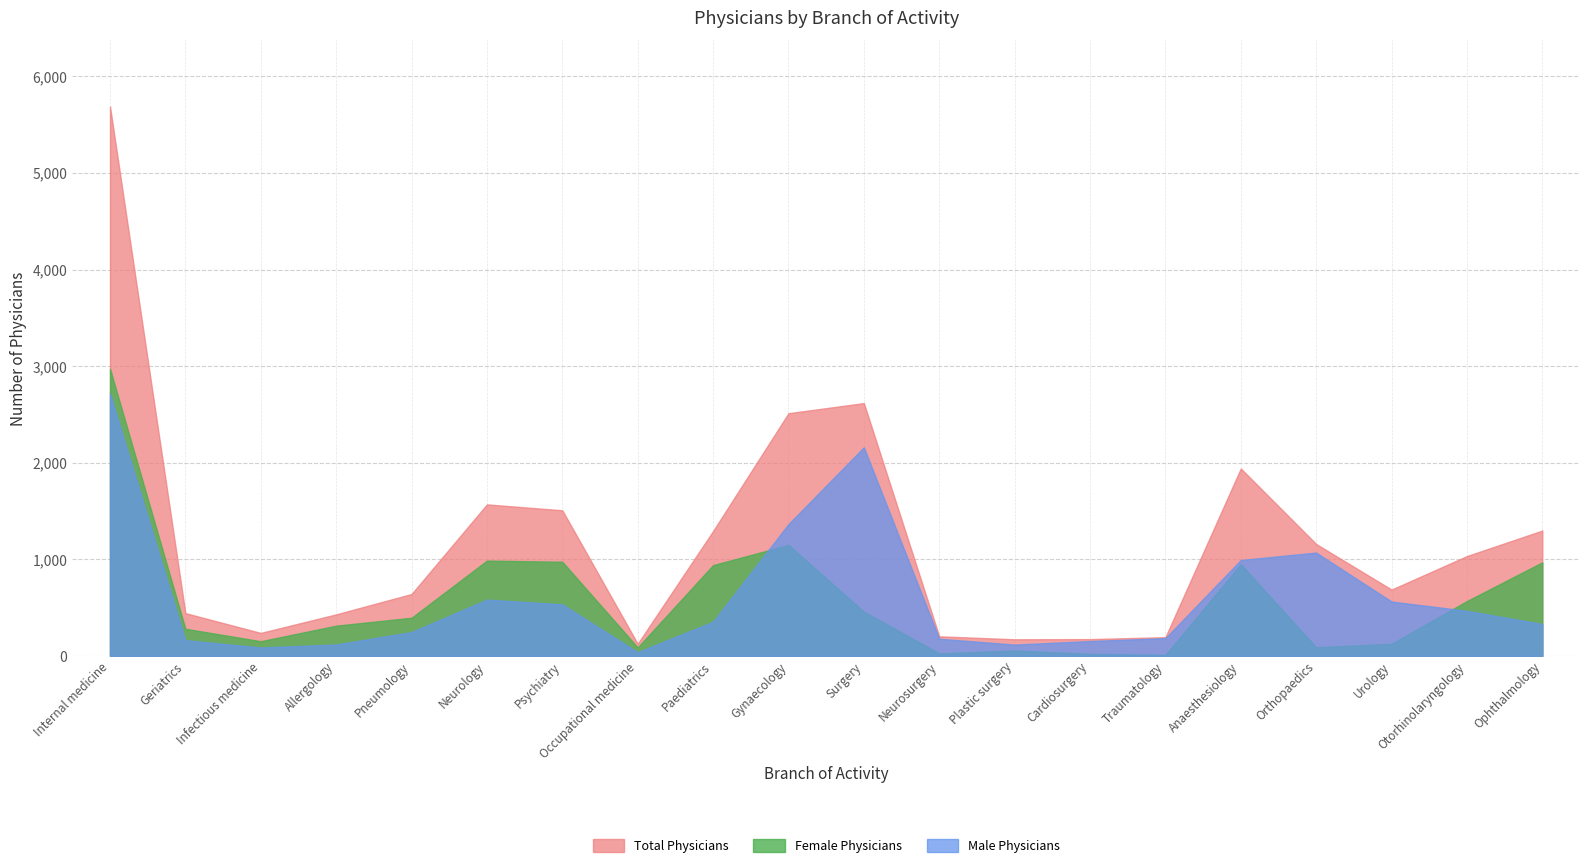

At how many categories does at least one series exceed 5592?

1